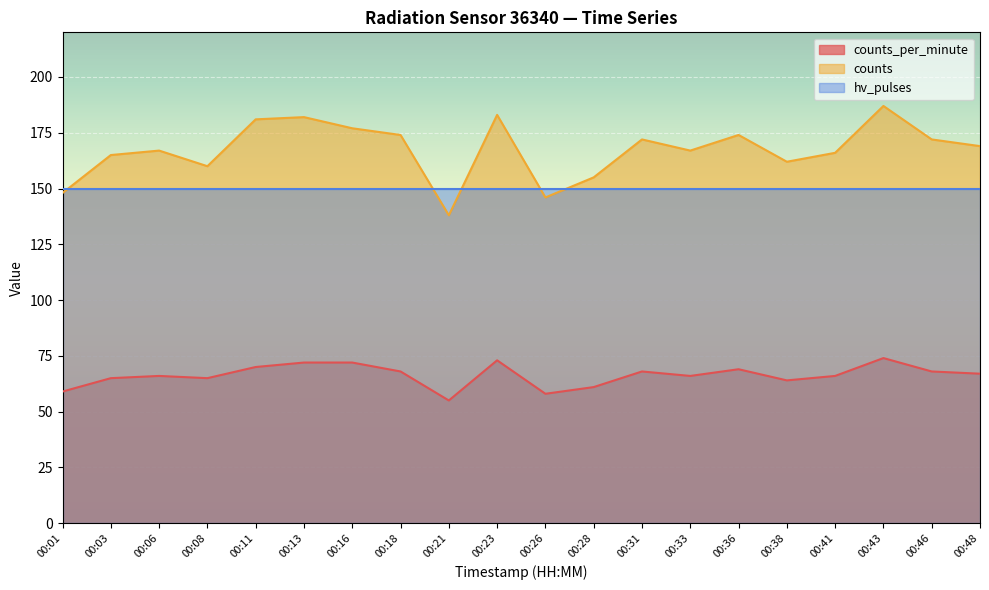

At which category is the sum across all series the highest?

00:43